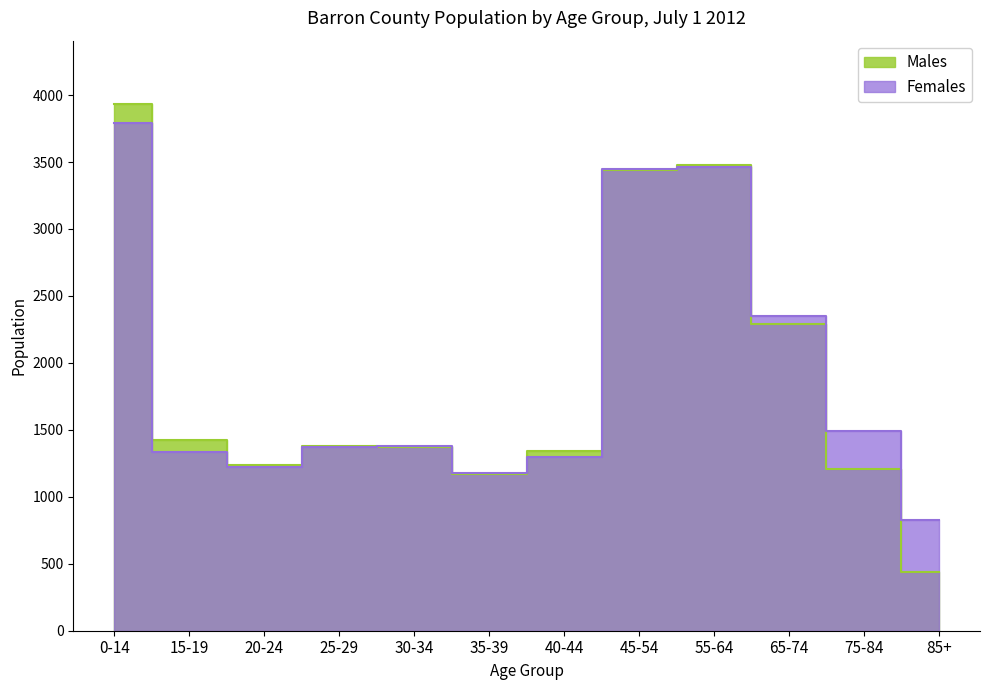

Is the value of Females at 75-84 greater than the value of Males at 0-14?

No